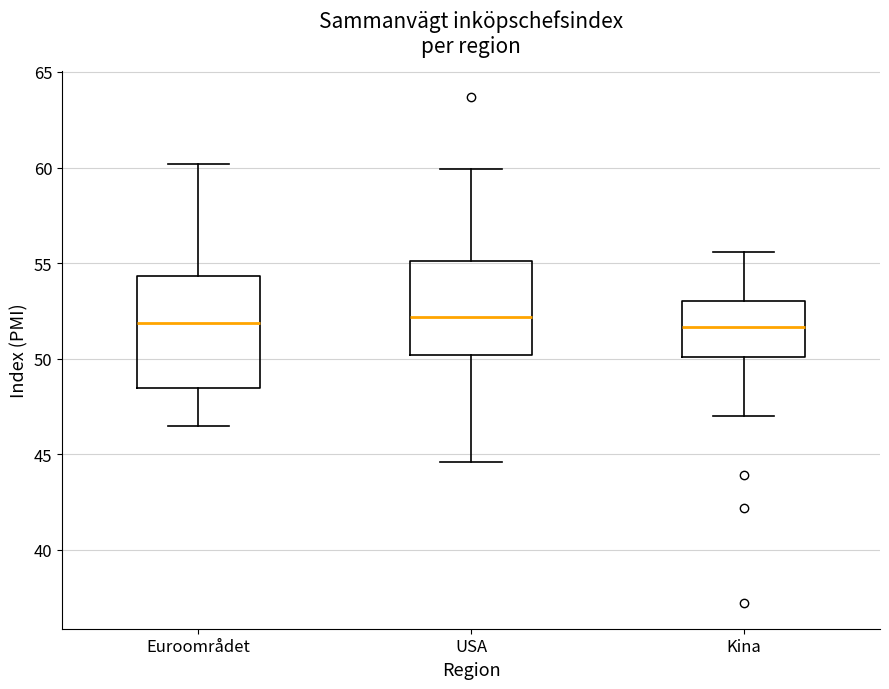

Reading left to right, read every box against the y-axis: the position of its median line, the range the box covers, and the ends of its whiskers. The values are not printed on the chart, so give them approximately, as read against the axis.

Euroområdet: median 52.0, box 48.5 to 54.5, whiskers 46.5 to 60.0
USA: median 52.0, box 50.0 to 55.0, whiskers 44.5 to 60.0
Kina: median 51.5, box 50.0 to 53.0, whiskers 47.0 to 55.5